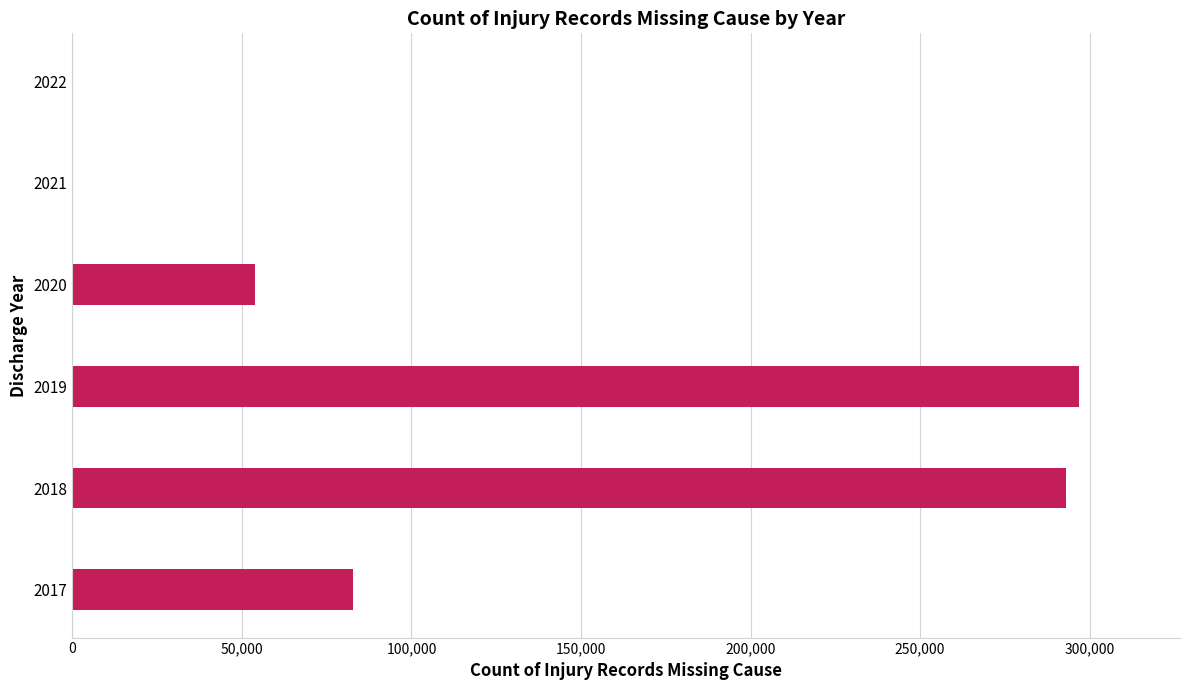

What is the greatest value displayed?

296974